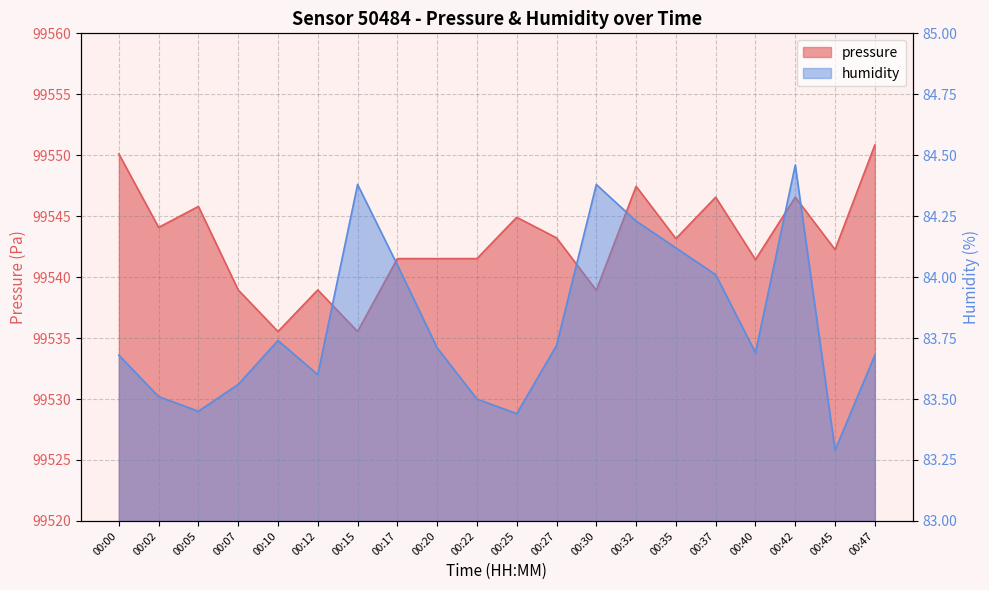

What is the maximum value for humidity?

84.5